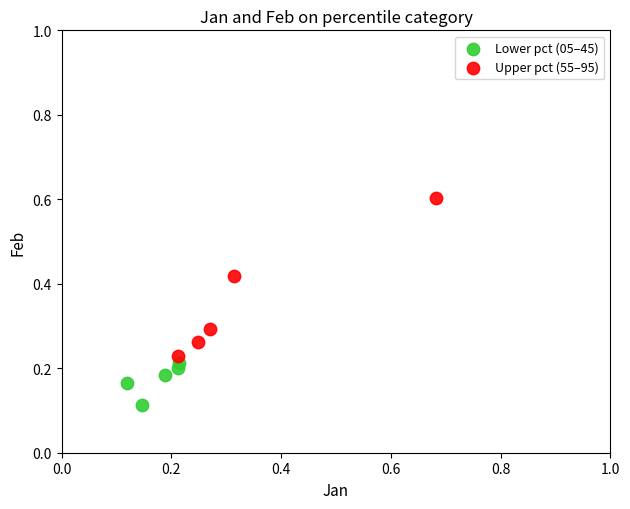

Which series has the widest spread of Y values?

Upper pct (55–95)